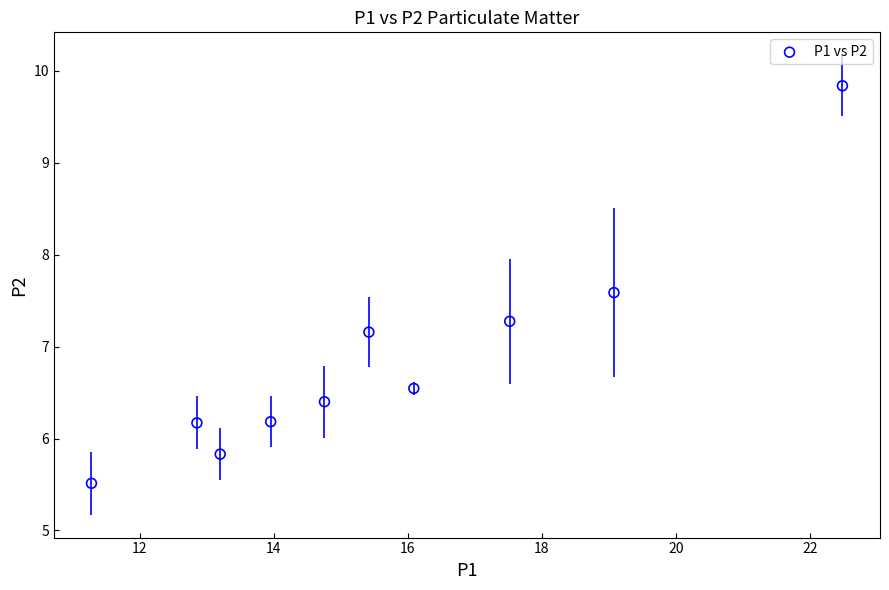

What is the range of Y values (max minus min)?

4.3